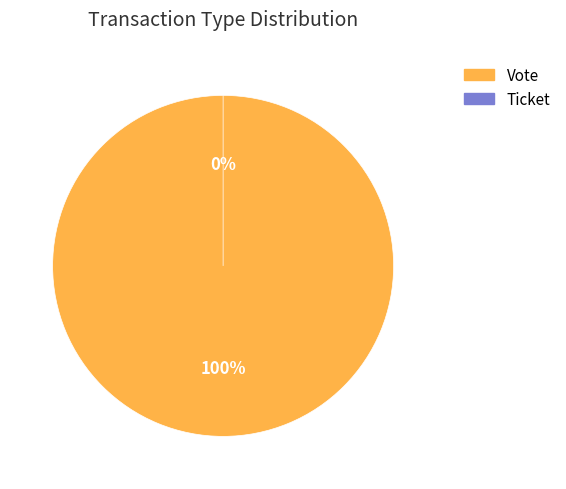

Is it true that Ticket is 10% of the pie?

False